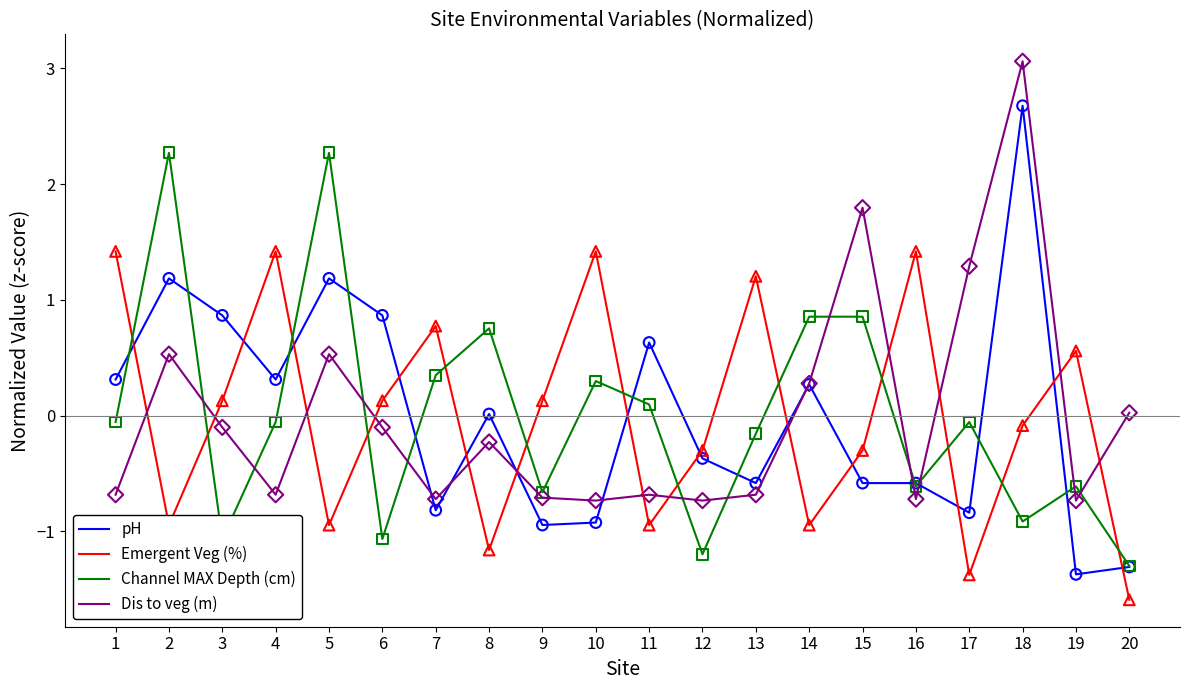

At which category is the sum across all series the highest?

18